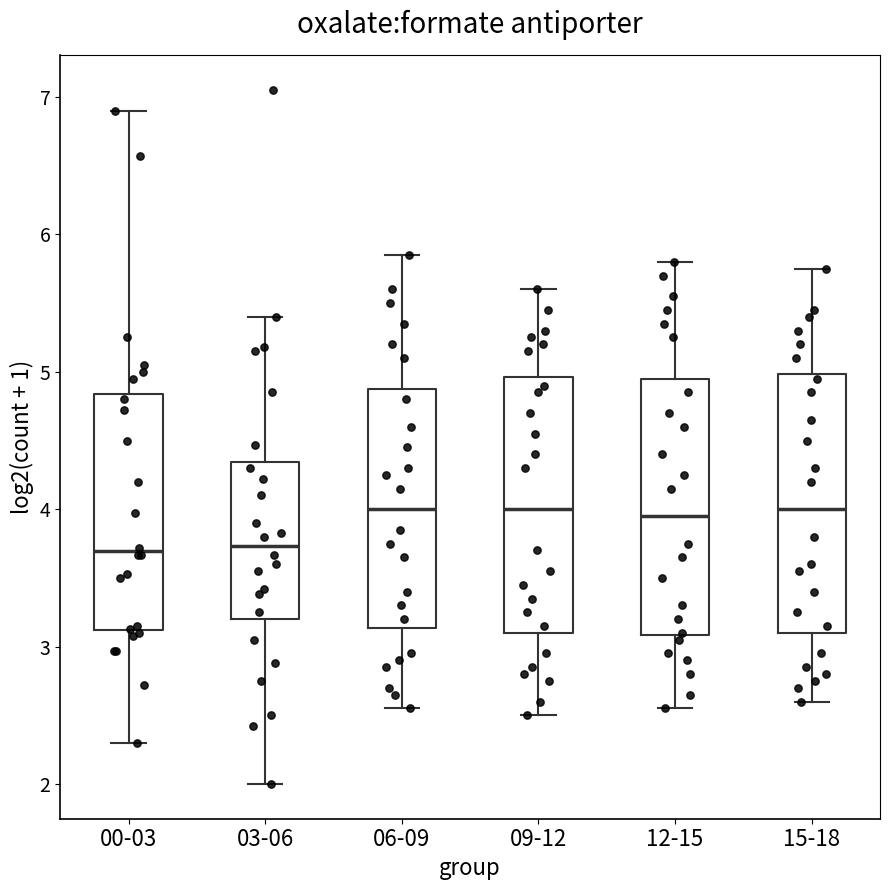

Where is the upper edge of the box for 00-03 on the y-axis? The values are not printed on the chart, so give them approximately, as read against the axis.

4.8